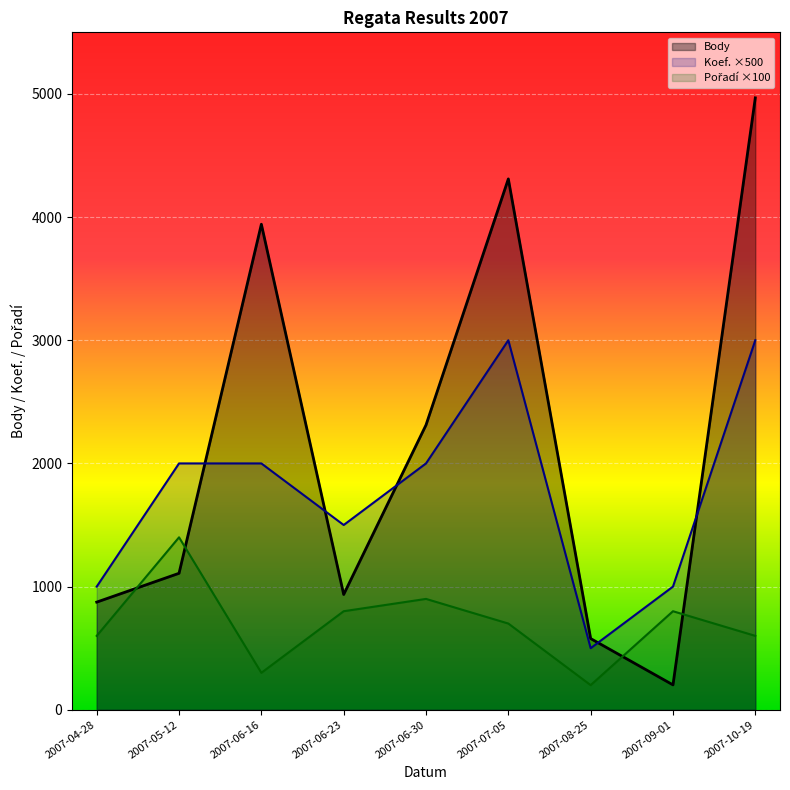

Between which two adjacent categories do Body and Koef. first intersect?

2007-05-12 and 2007-06-16